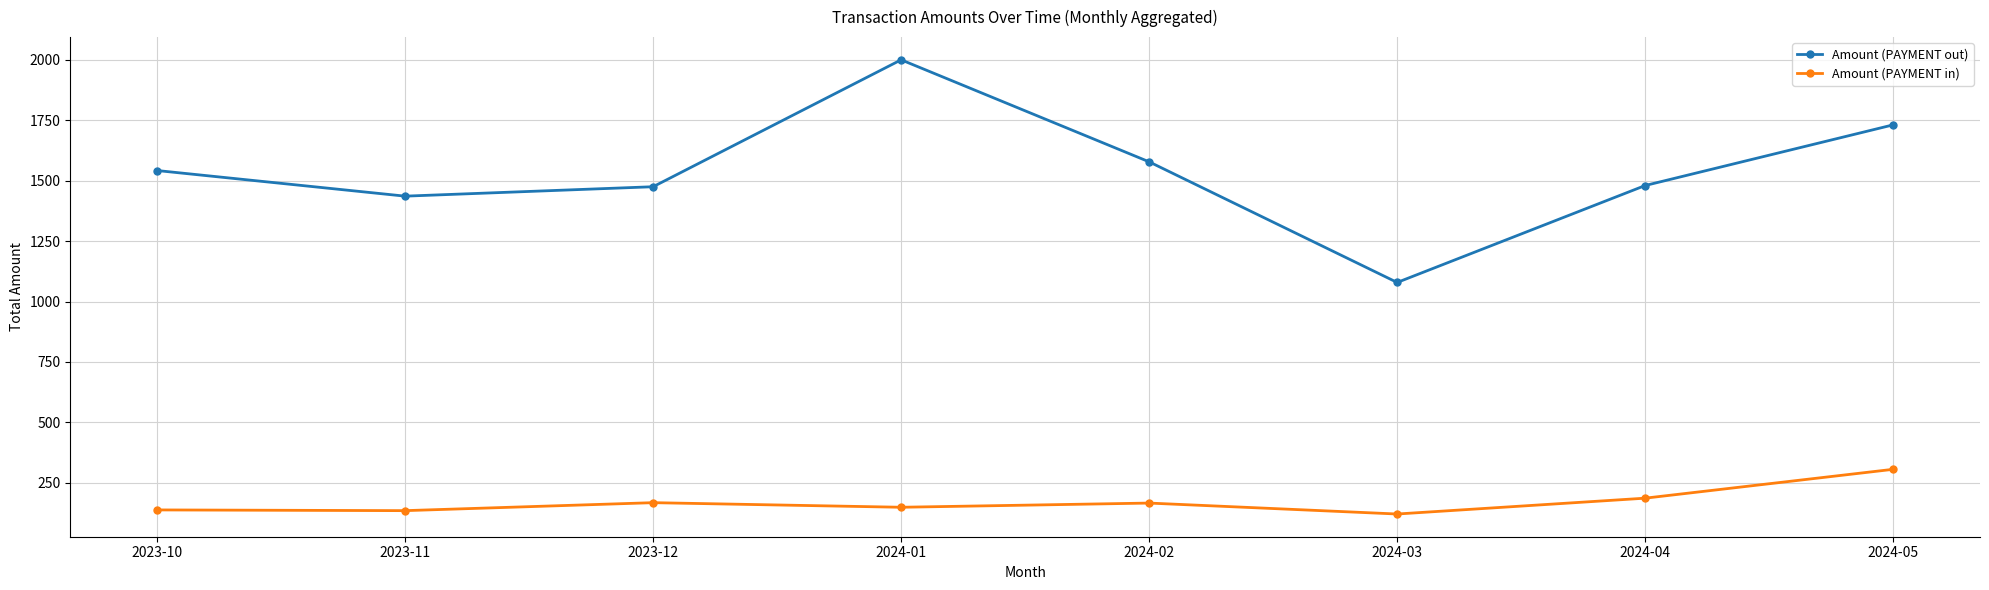

At which category does Amount (PAYMENT in) reach its first local peak?

2023-12